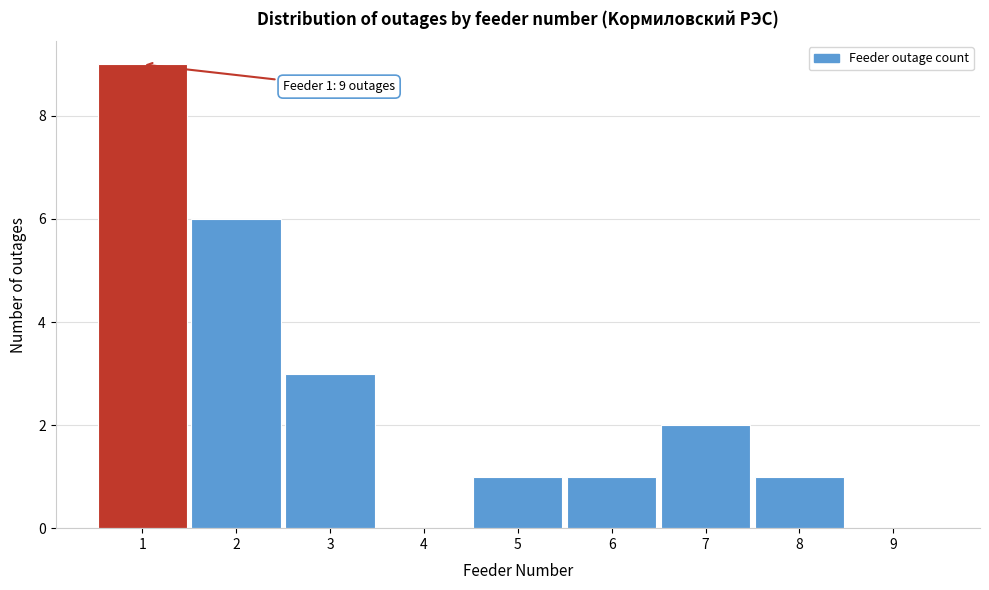

Which range on the x-axis has the tallest bar?

0.5 to 1.5